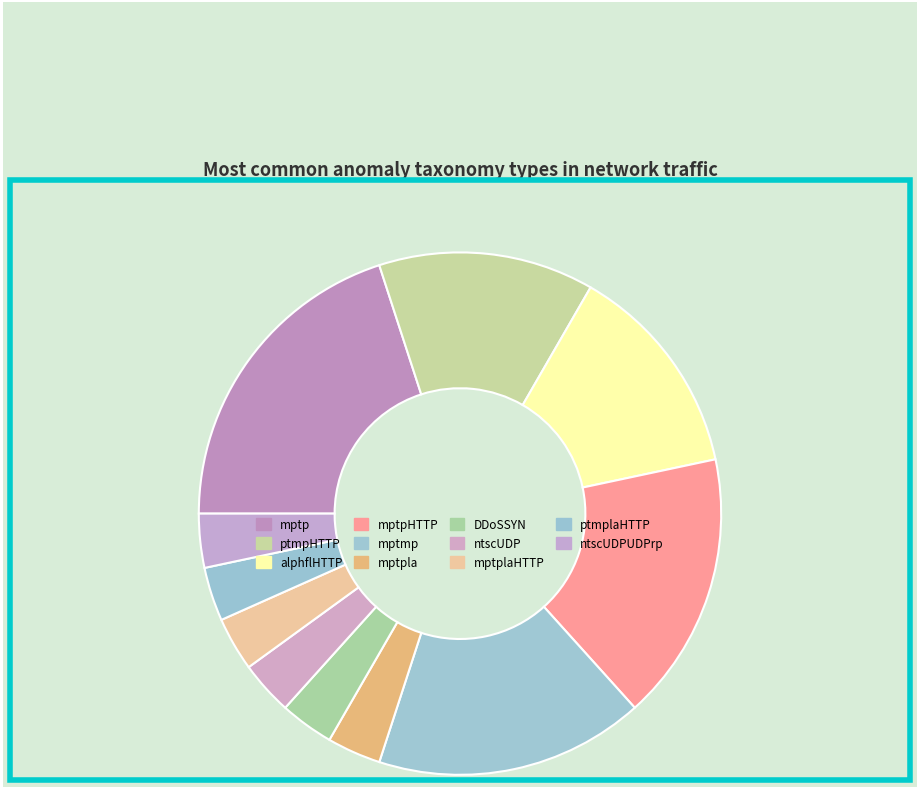

Does any single category account for the majority?

No